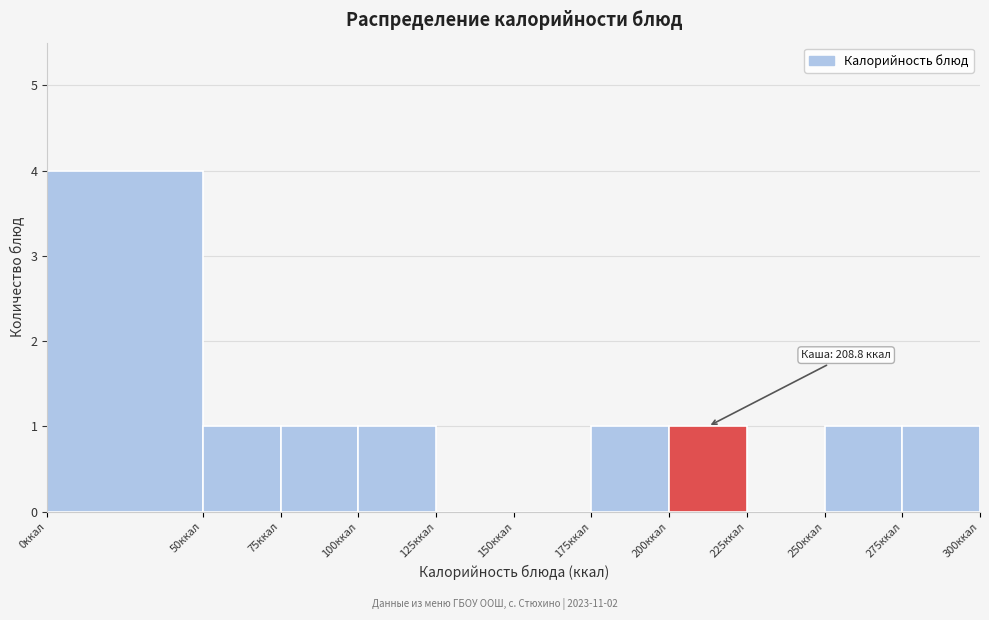

Over which range of the x-axis is the bar tallest?

0 to 50